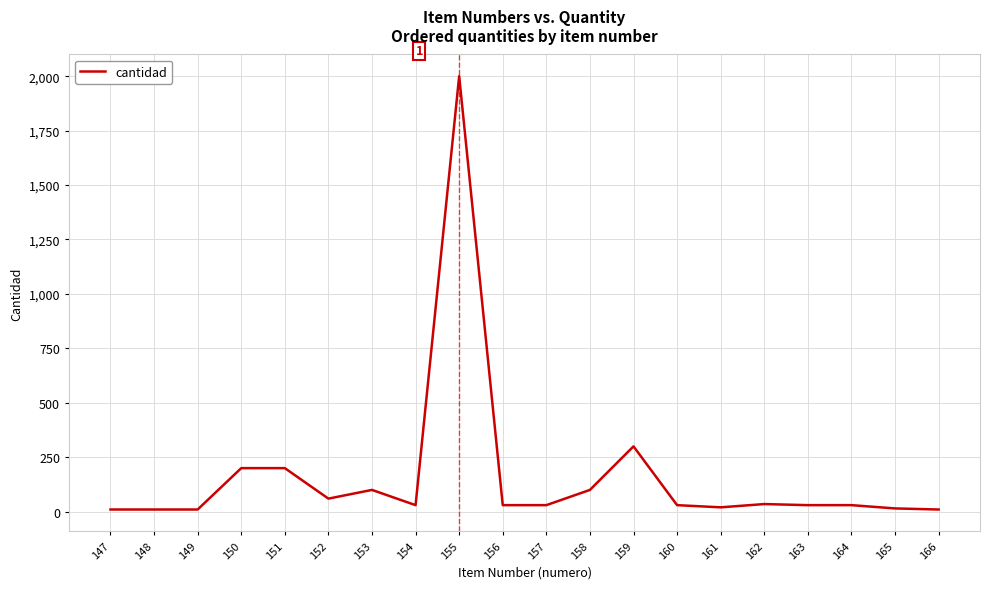

Is it true that the value at 159 is 444?

False